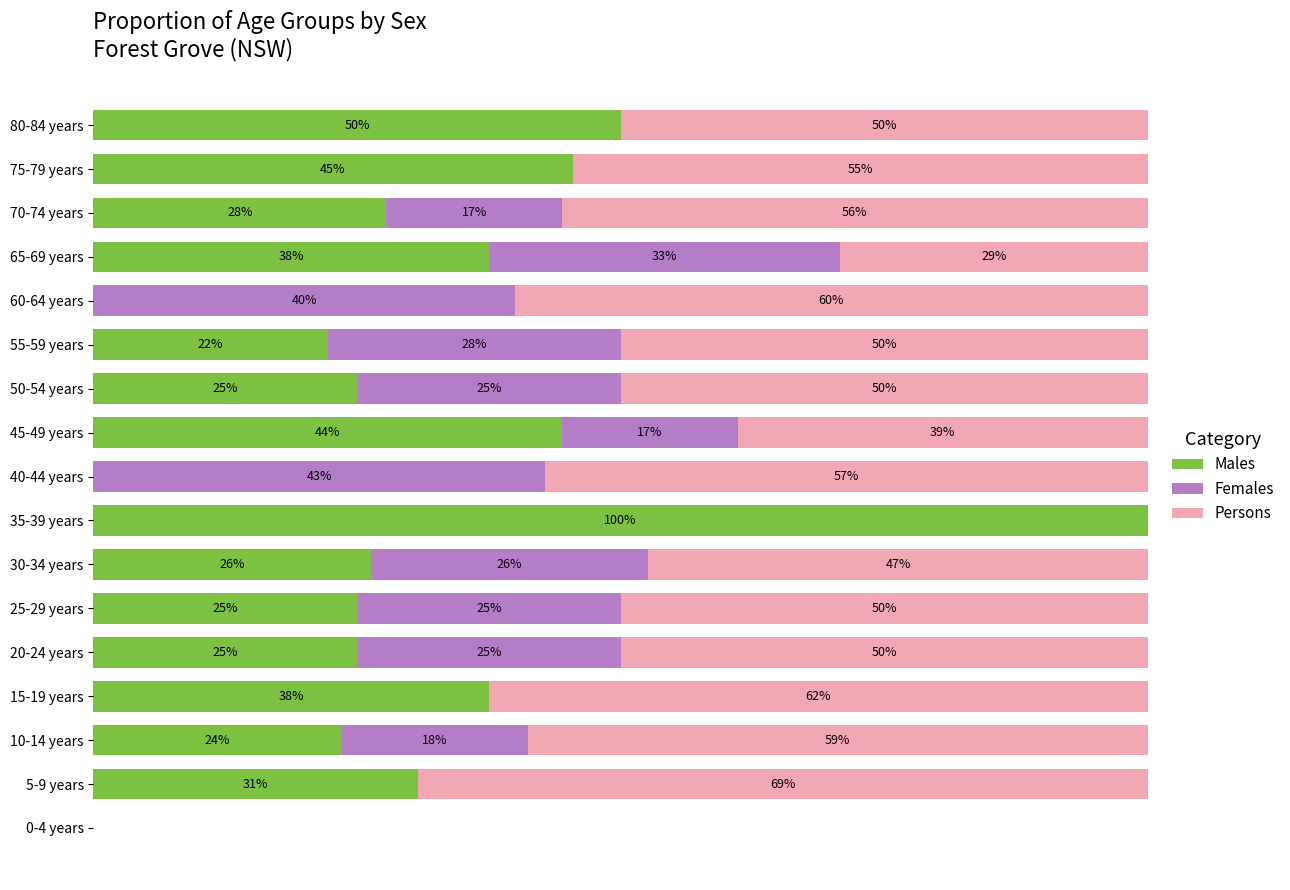

What are all the series names shown in the legend?

Males, Females, Persons